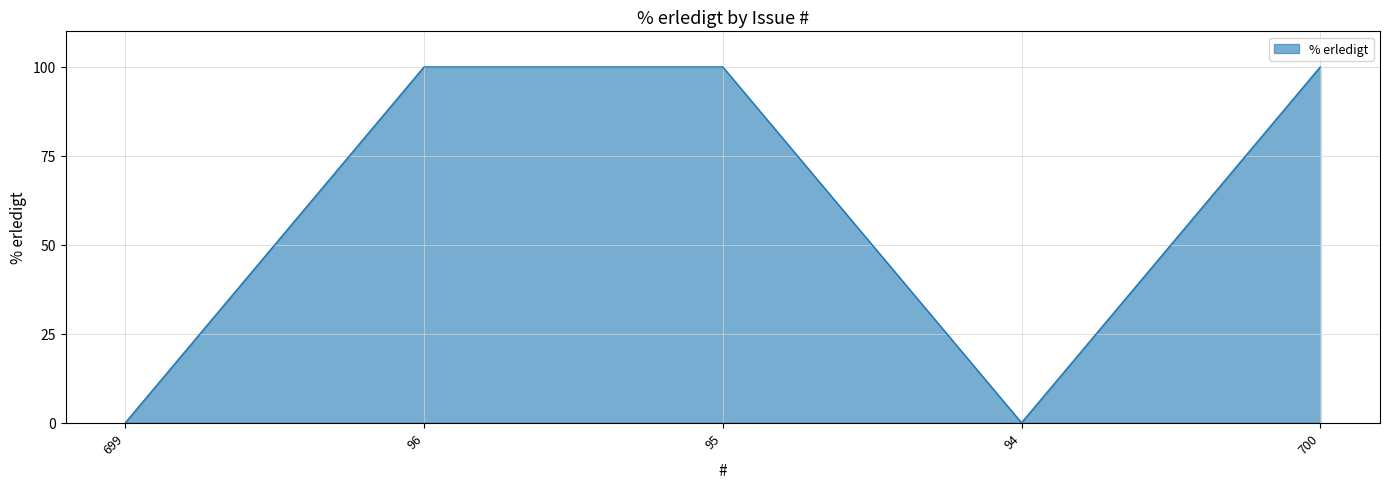

How many lines are shown in the chart?

1